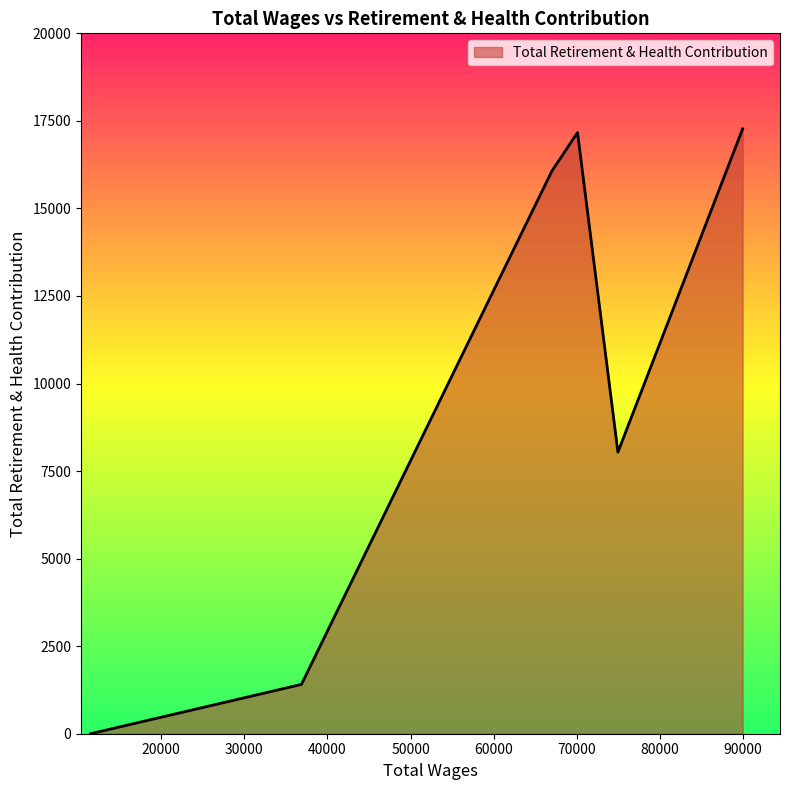

What is the maximum value shown in the chart?

17271